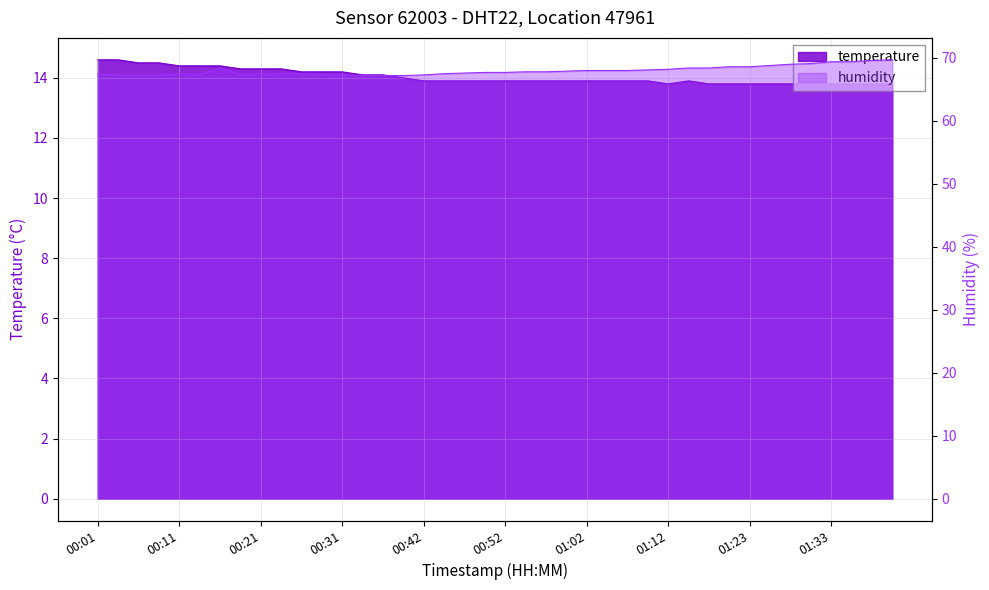

What is the maximum value for humidity?

69.7